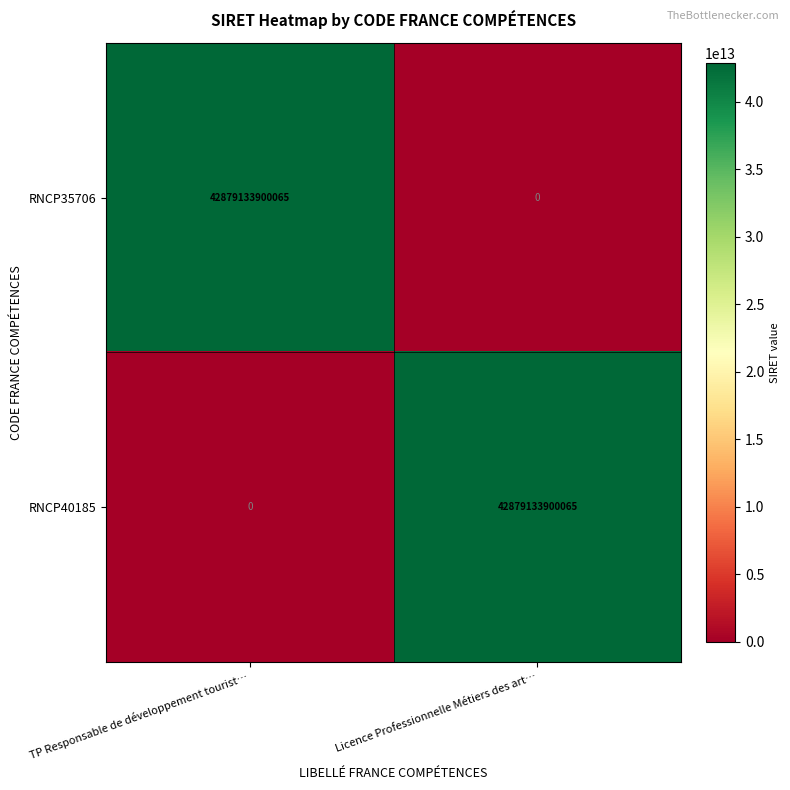

At which label does RNCP35706 reach its peak?

TP Responsable de développement tourist…